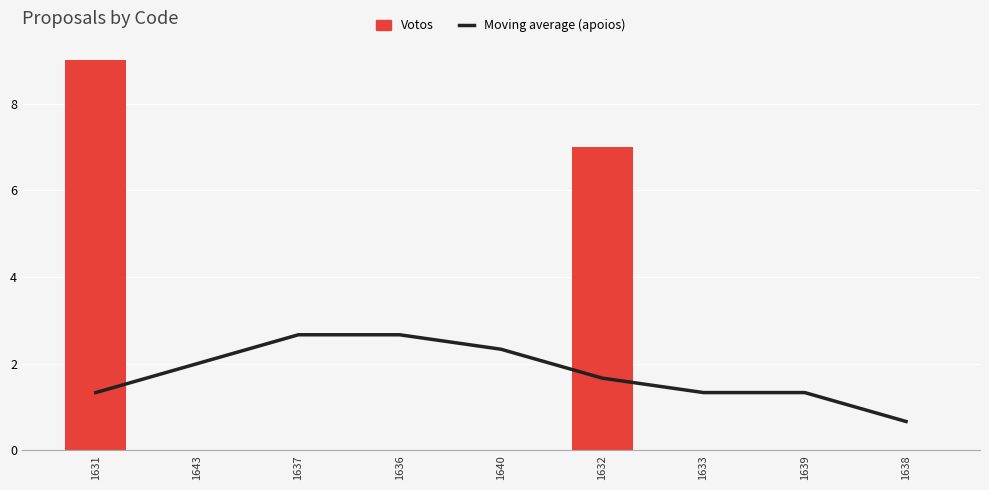

At how many categories does at least one series exceed 0?

9